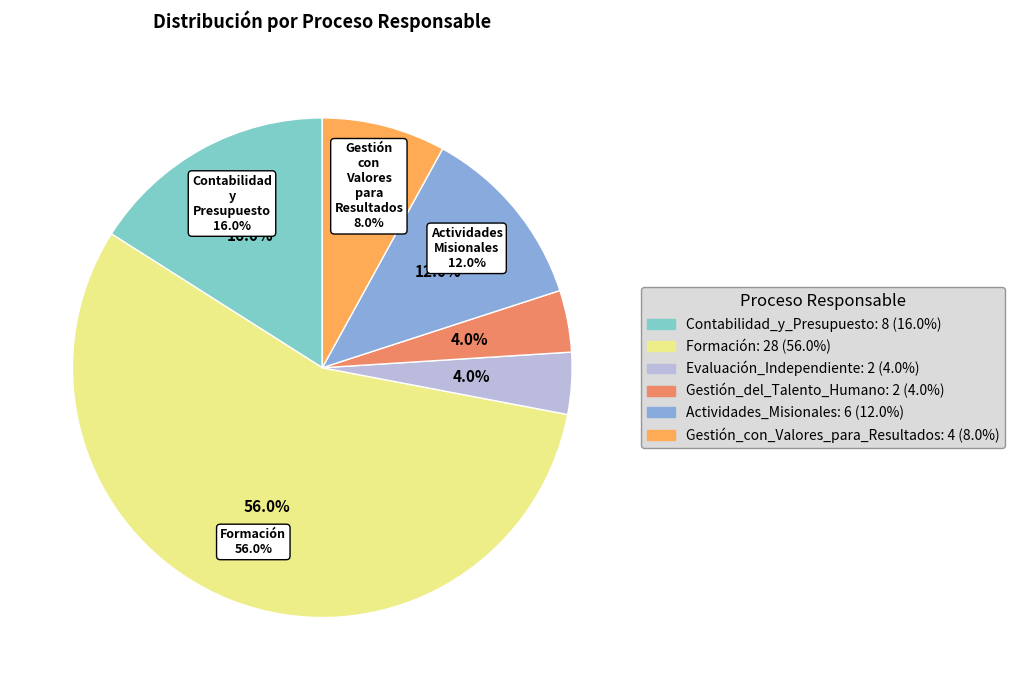

The Actividades_Misionales slice represents 12% of the pie. True or false?

True